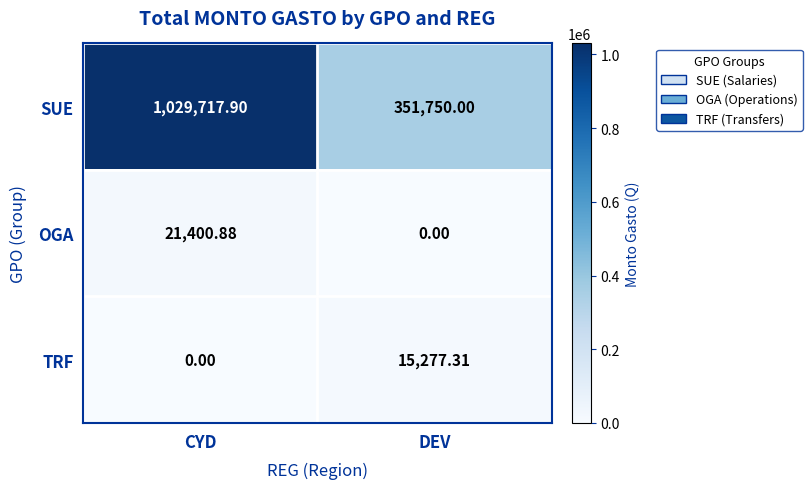

At which label does TRF reach its minimum?

CYD